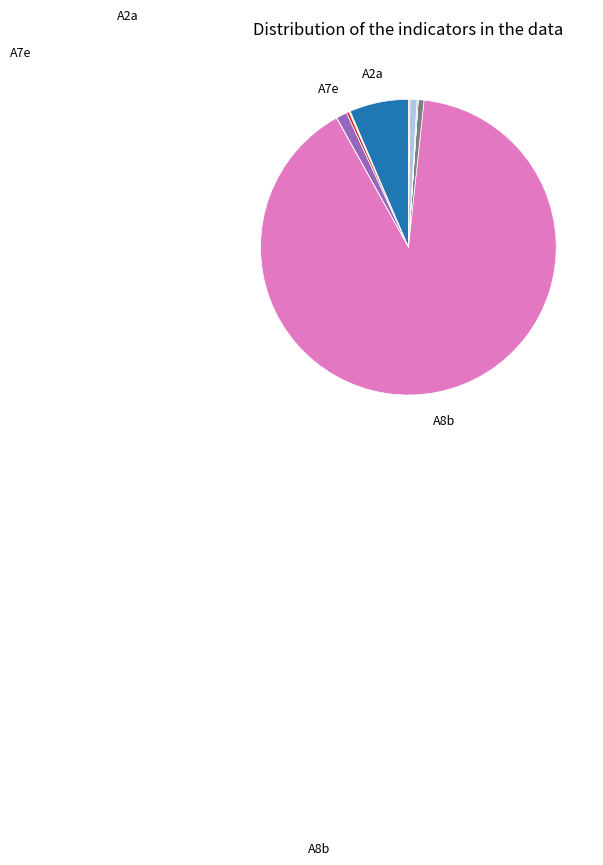

Does any single category account for the majority?

Yes